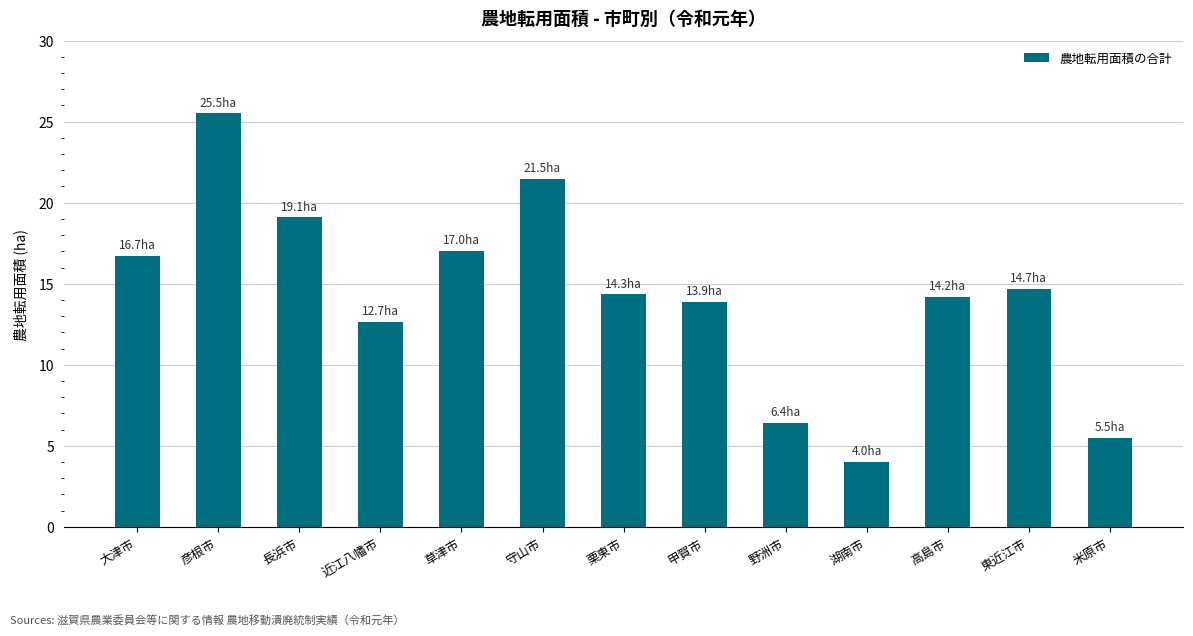

What is the sum of all values?

185.4